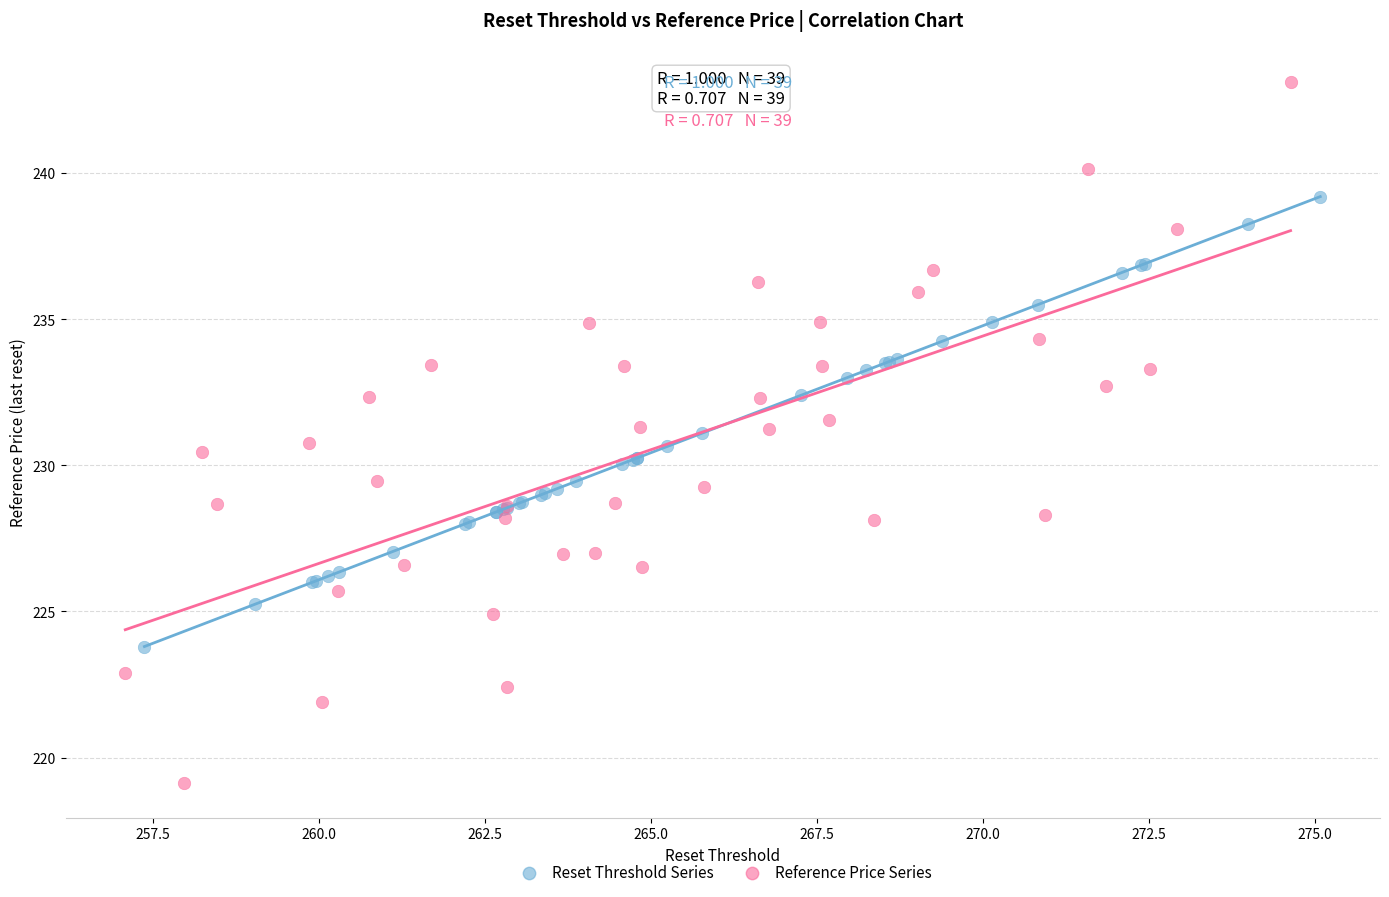

Which series reaches the minimum Y coordinate?

Reference Price Series